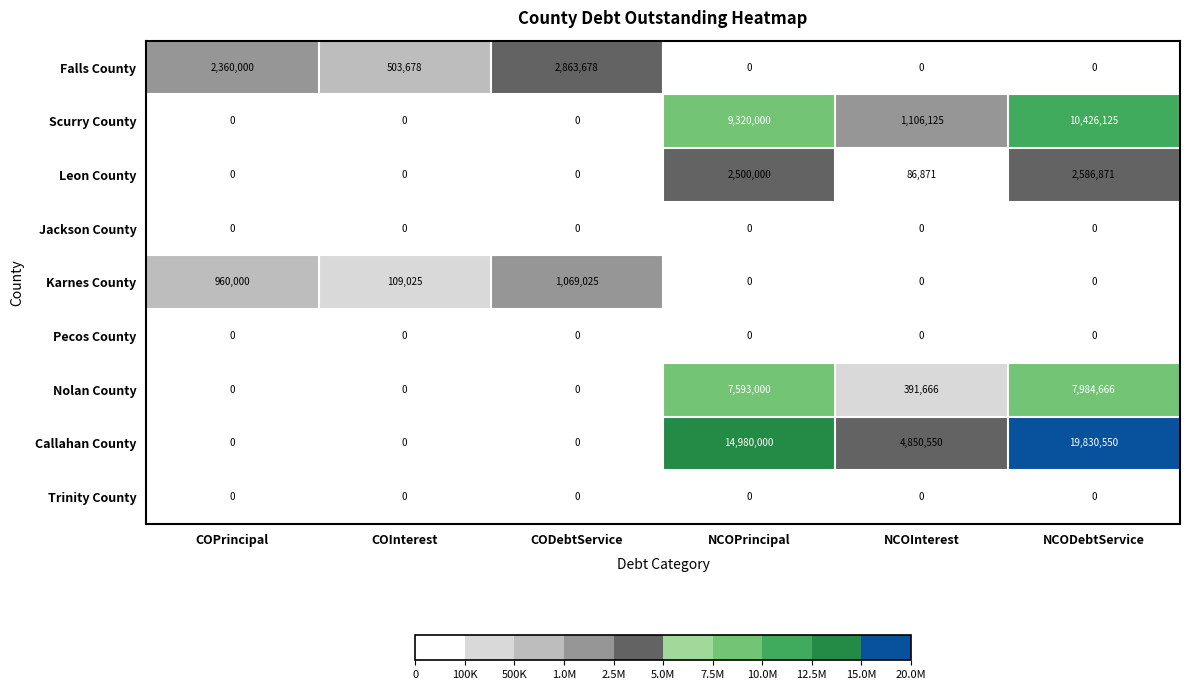

Is it true that Falls County equals 503678 at COInterest?

True